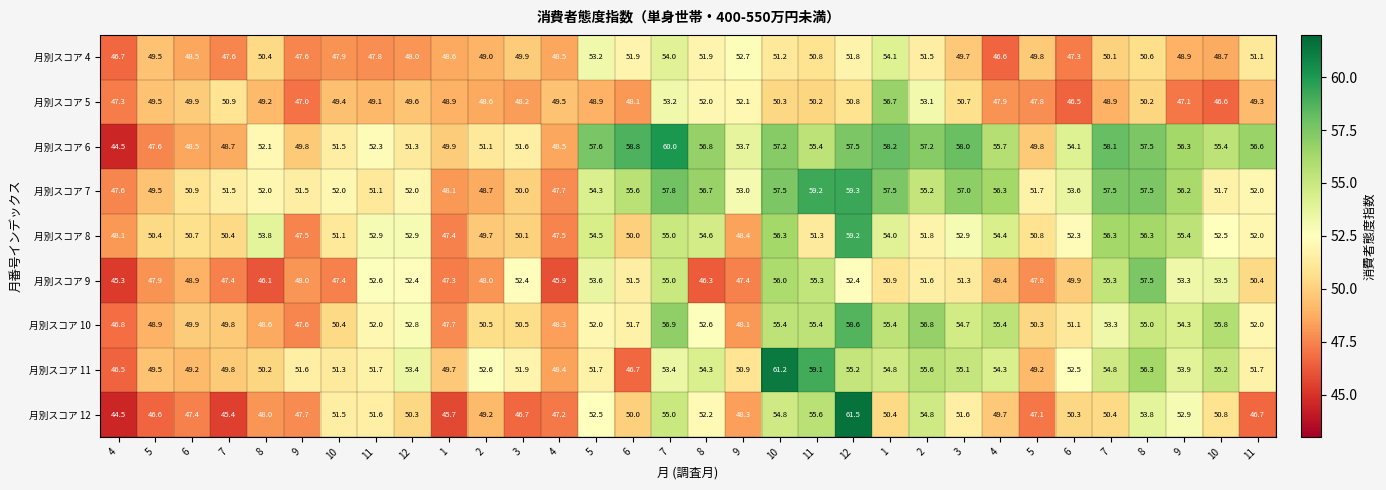

How many series are shown in this chart?

9